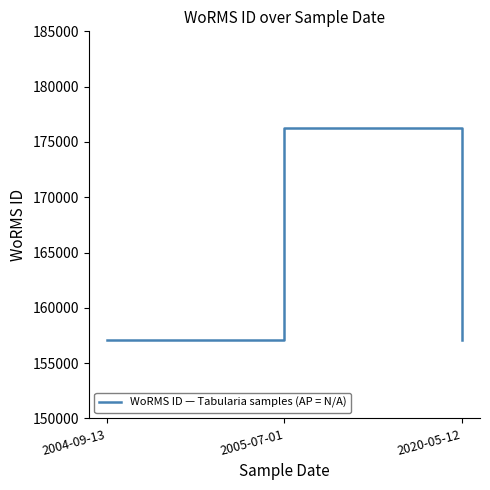

What is the change in value from 2004-09-13 to 2005-07-01?

+19235